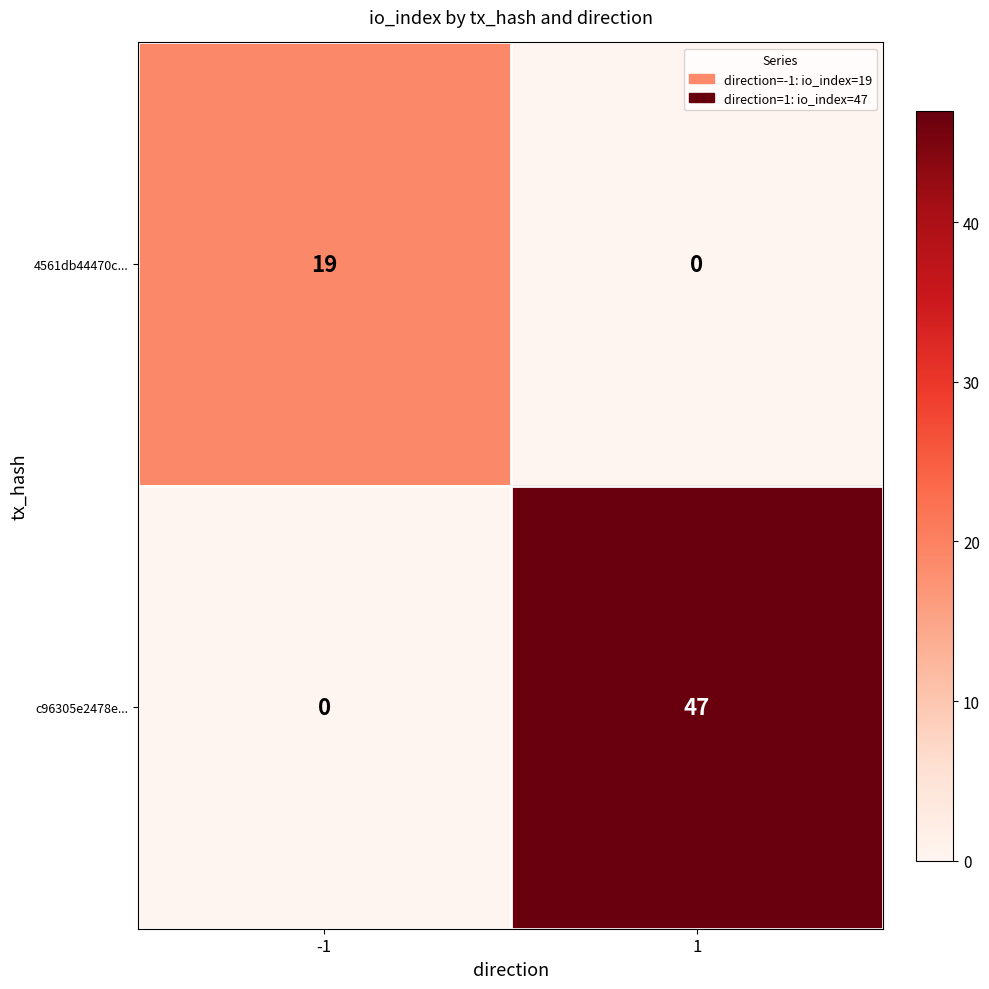

What is the greatest value displayed?

47